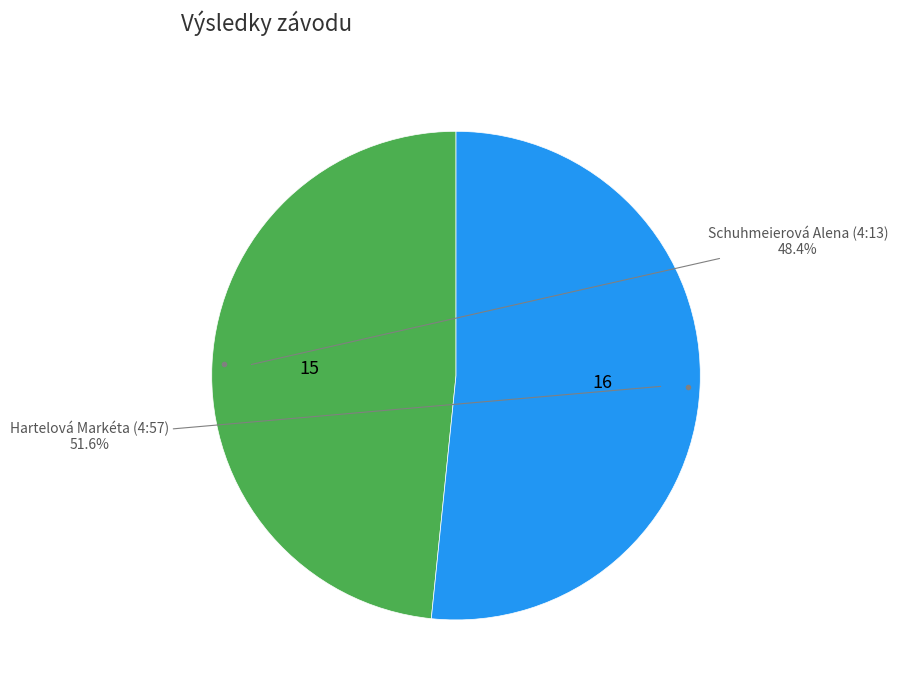

Count the number of slices in the pie.

2